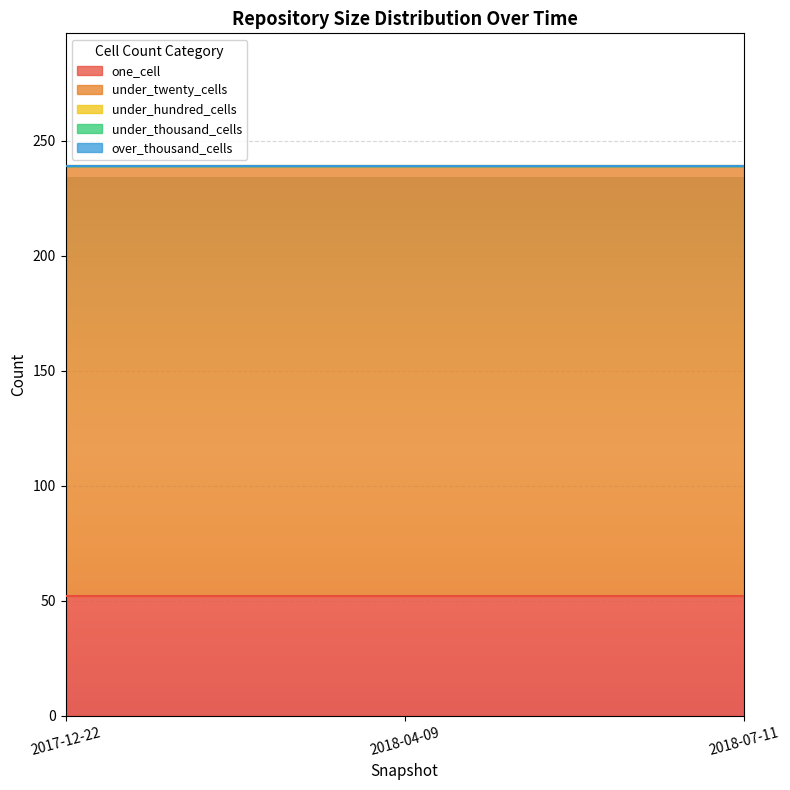

Reading left to right, list all the values displayed in this chart.

one_cell: 52	52	52
under_twenty_cells: 187	187	187
under_hundred_cells: 0	0	0
under_thousand_cells: 0	0	0
over_thousand_cells: 0	0	0